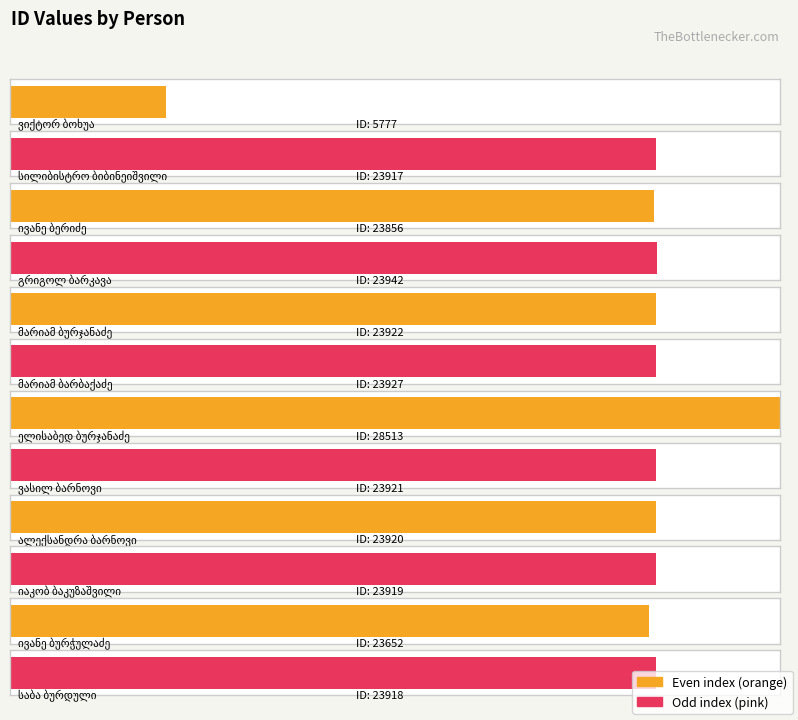

What is the value of the 11th bar from the left?

23652